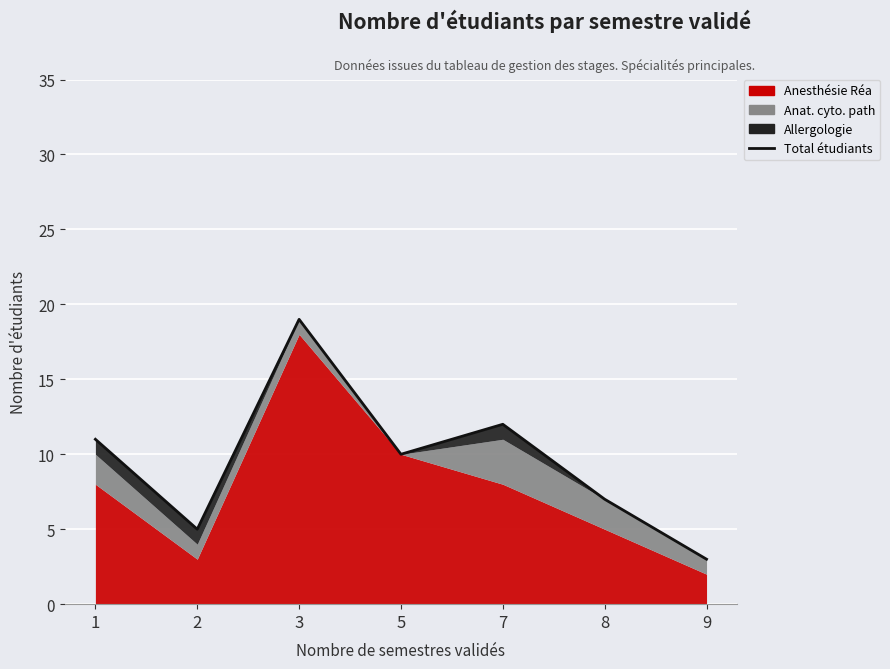

What is the approximate value at 5?

10